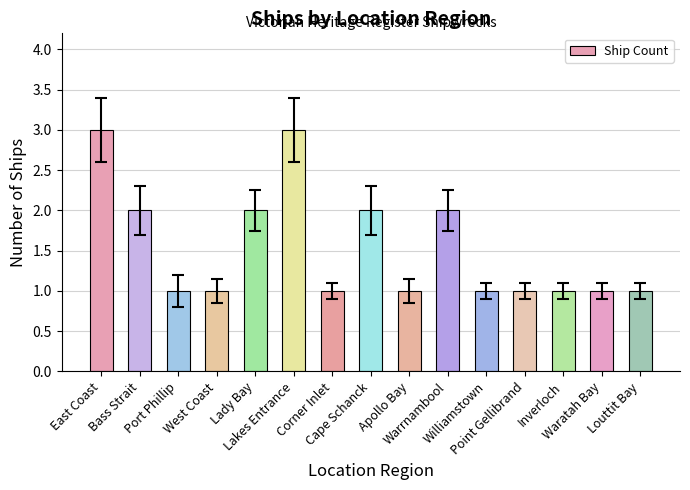

What is the label of the 3rd bar from the left?

Port Phillip